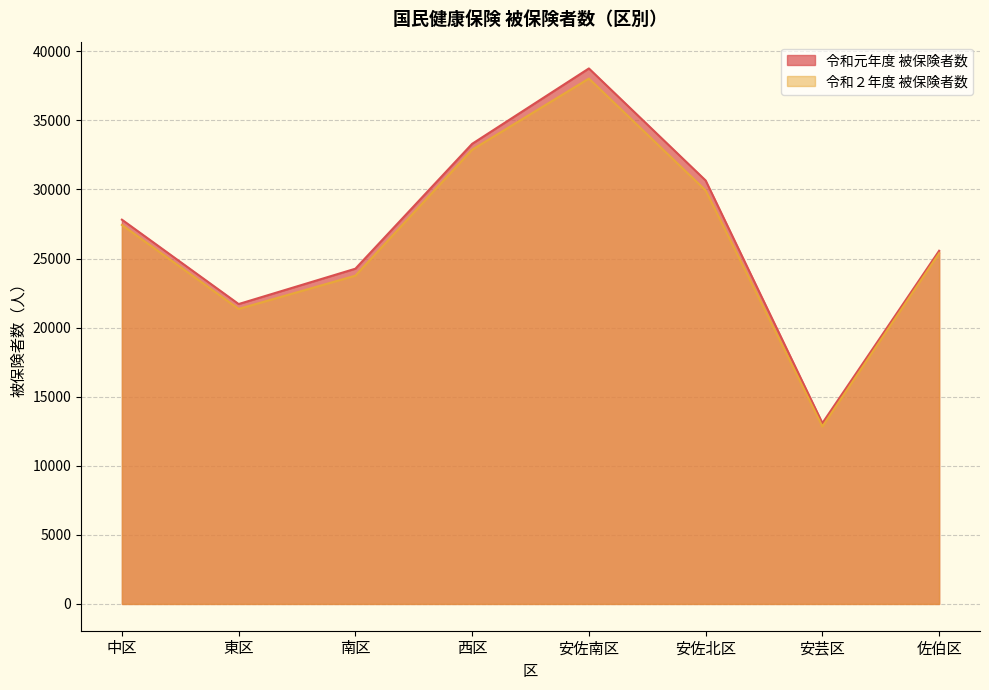

Does the chart have visible grid lines?

Yes